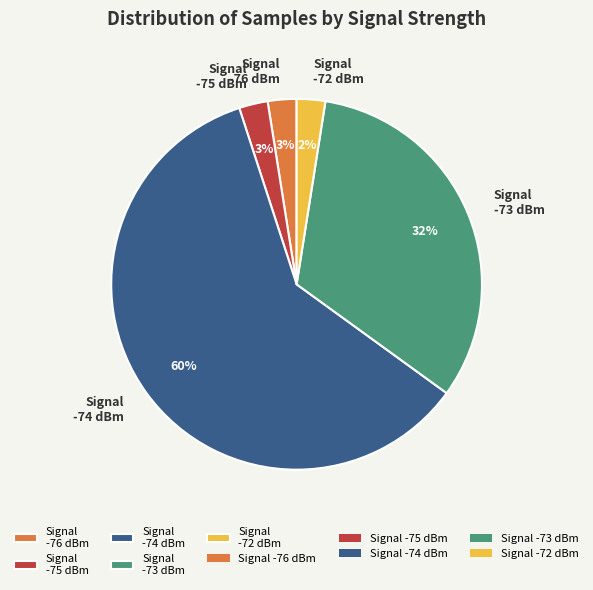

To the nearest percent, what percentage of the pie is Signal -72 dBm?

2%